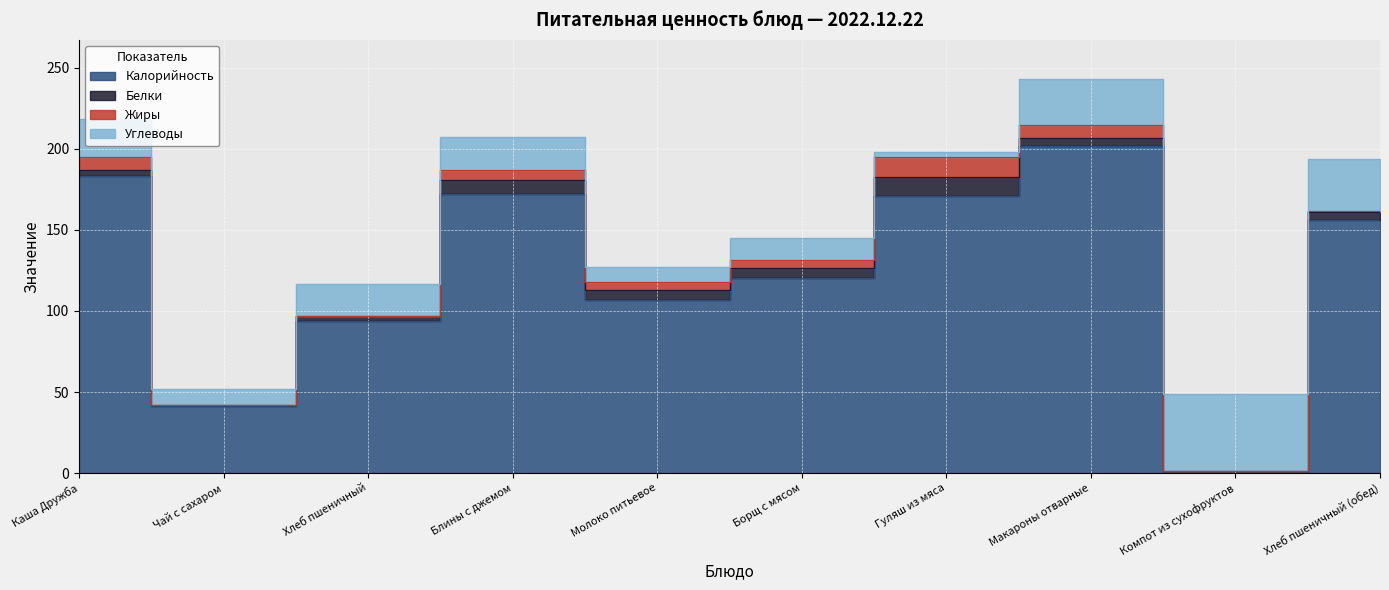

True or false: Углеводы has more than 2 interior local peaks.

True